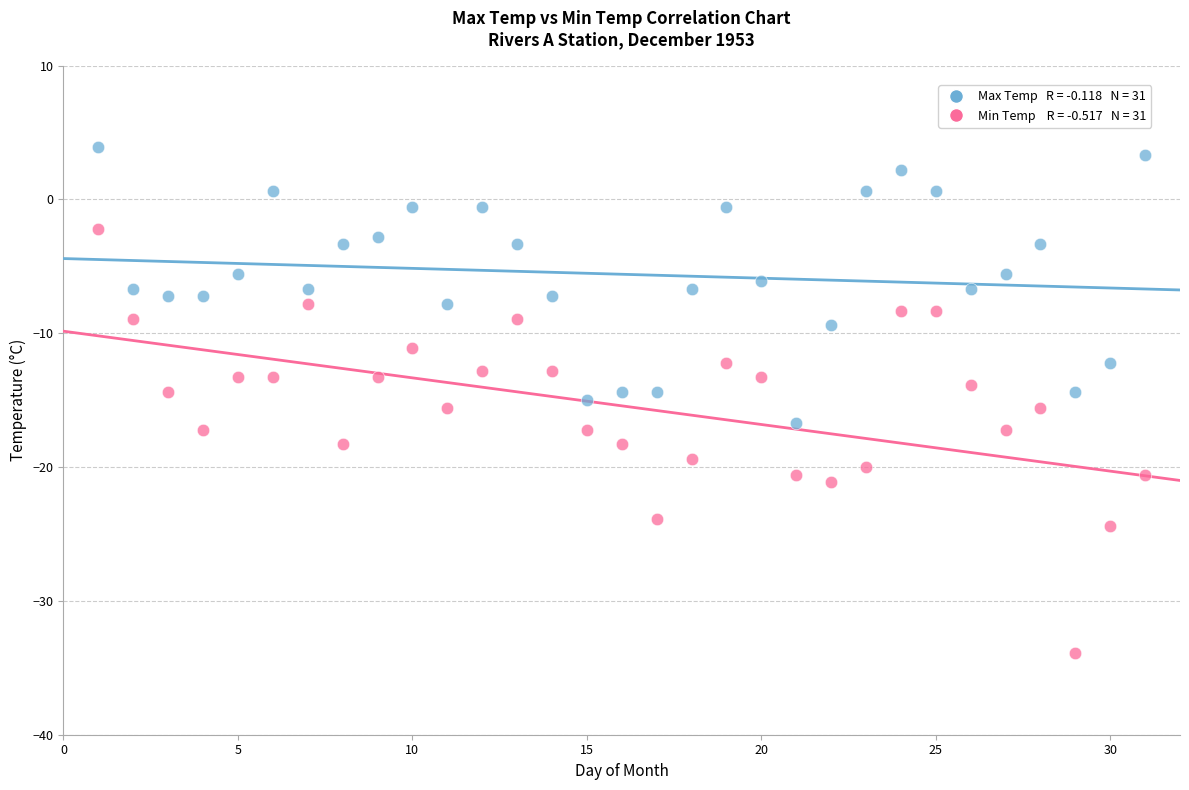

Across all data points, what is the range of X values (max minus min)?

30.0